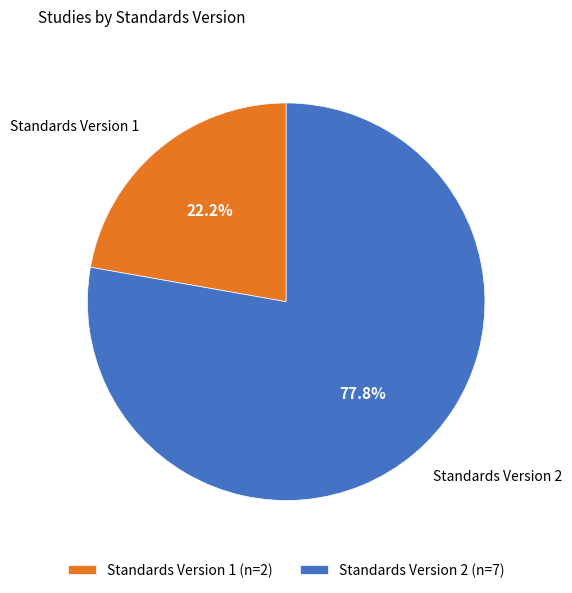

Does any single category account for the majority?

Yes